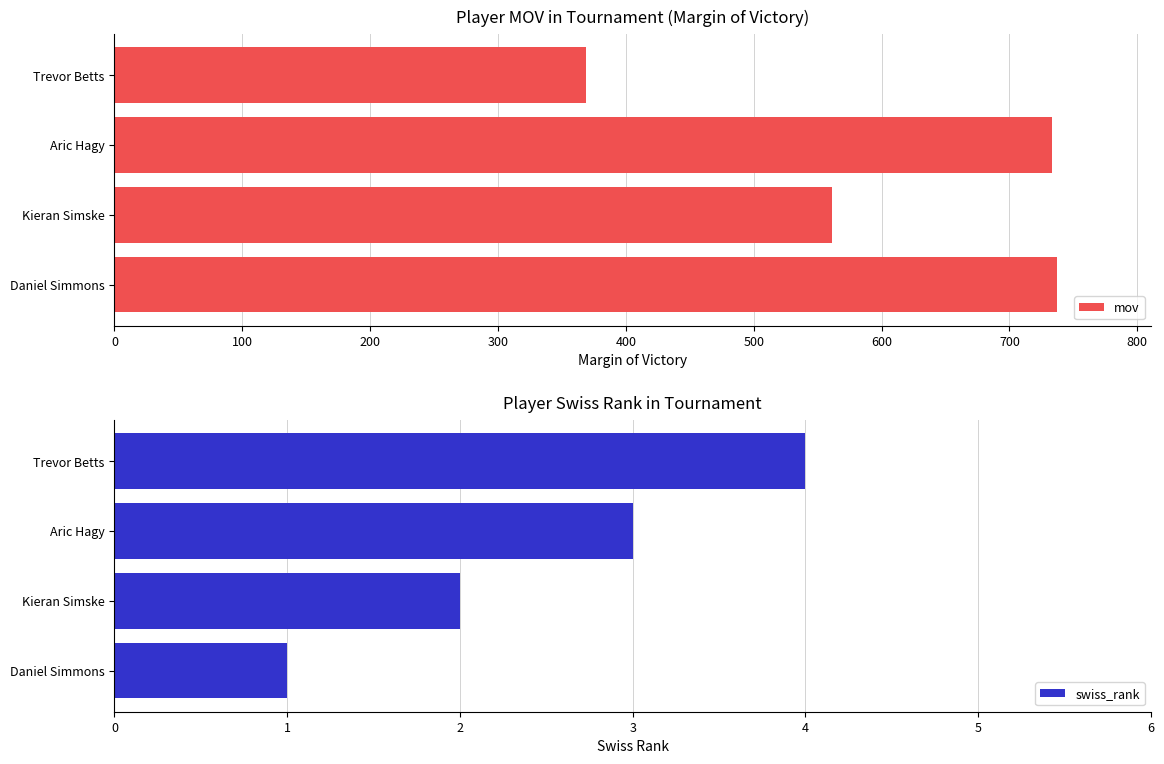

What is the value of the swiss_rank bar at the 4th from the left?

4